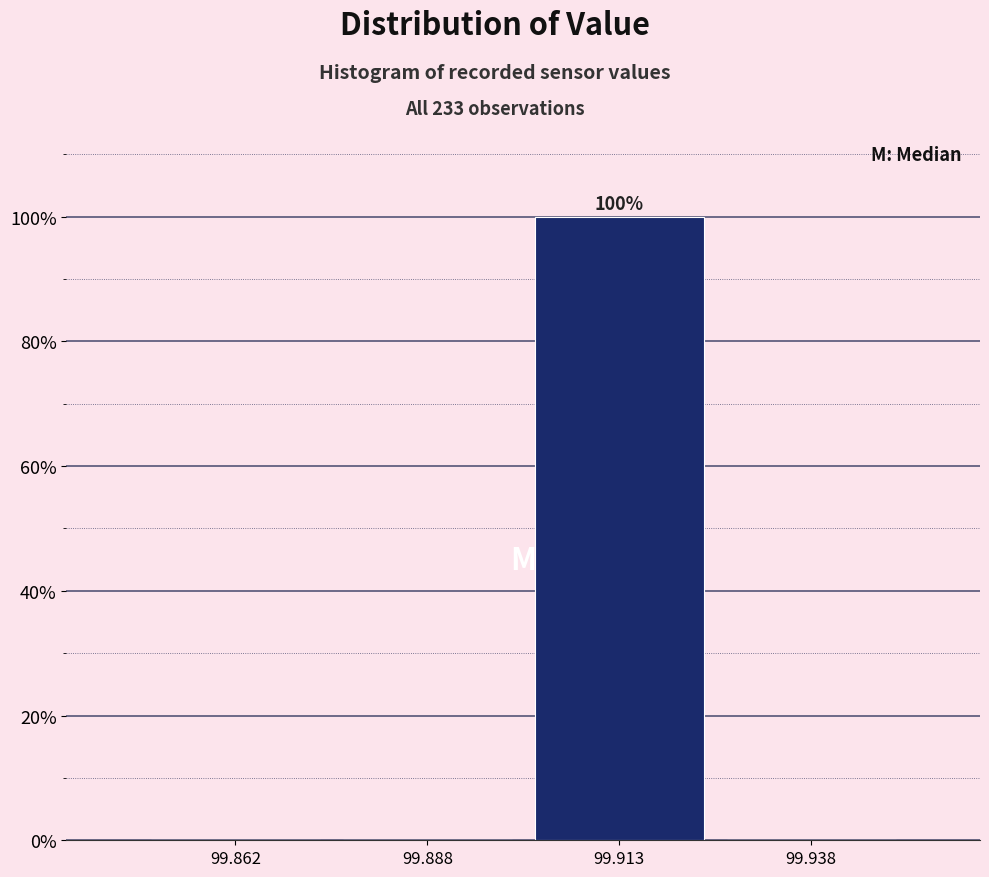

Reading left to right, transcribe all the data shown in this chart.

99.862=0	99.888=0	99.913=100	99.938=0